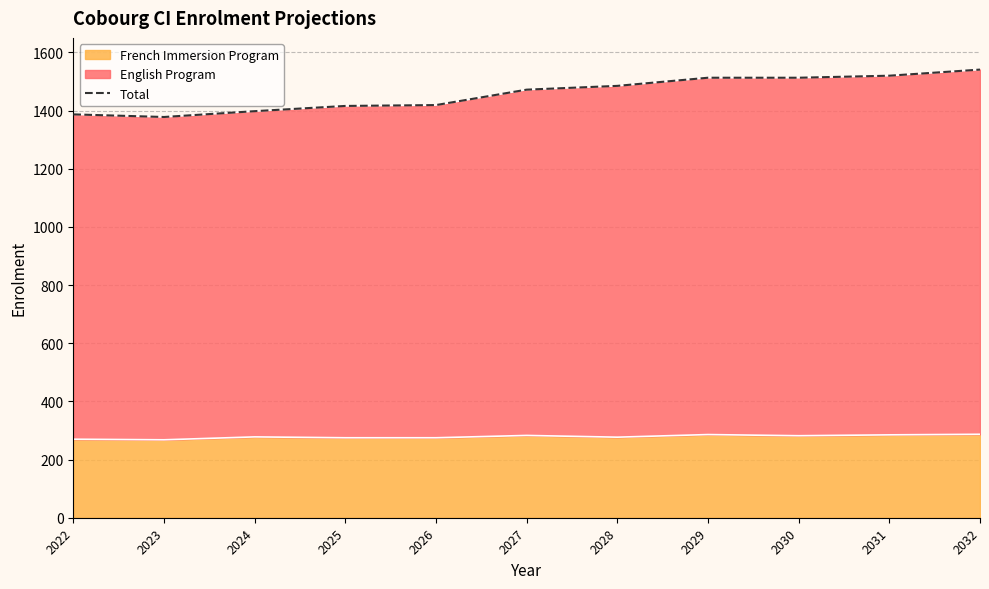

Approximately how many times larger is the value at 2027 compared to 2031?

1.0